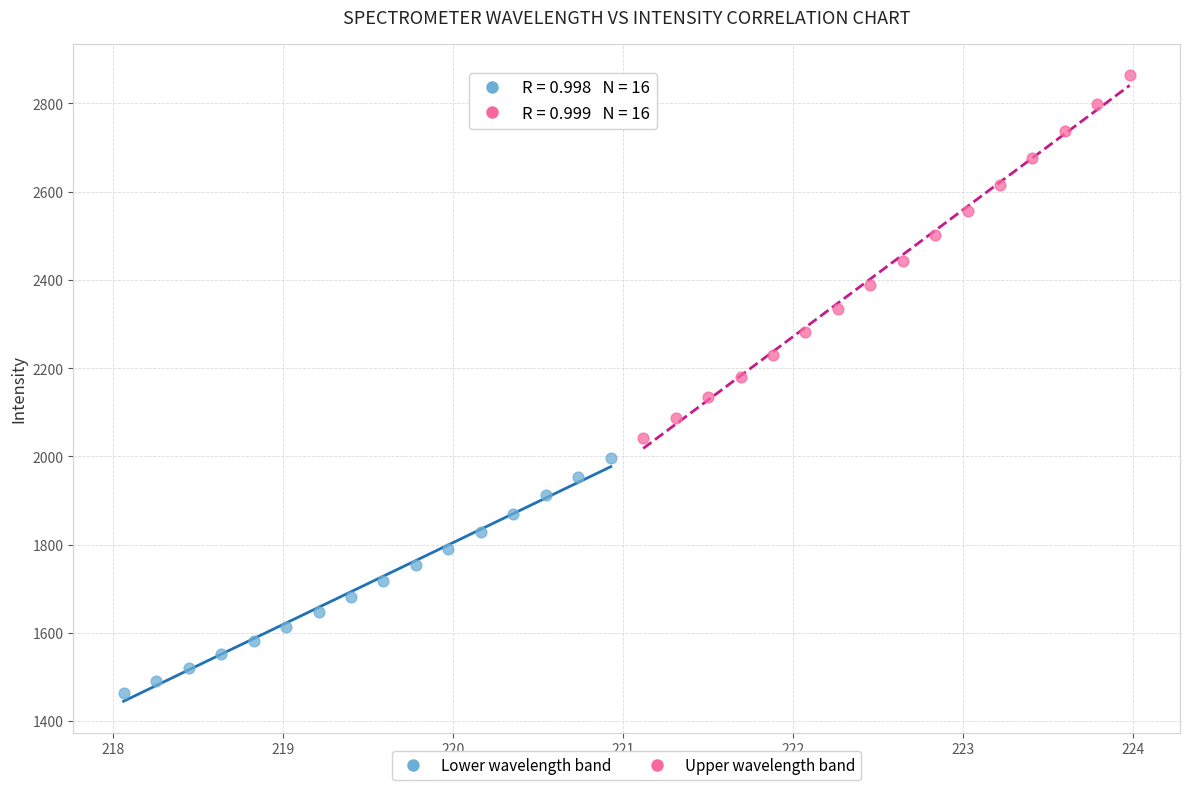

Which series reaches the maximum Y coordinate?

Upper wavelength band